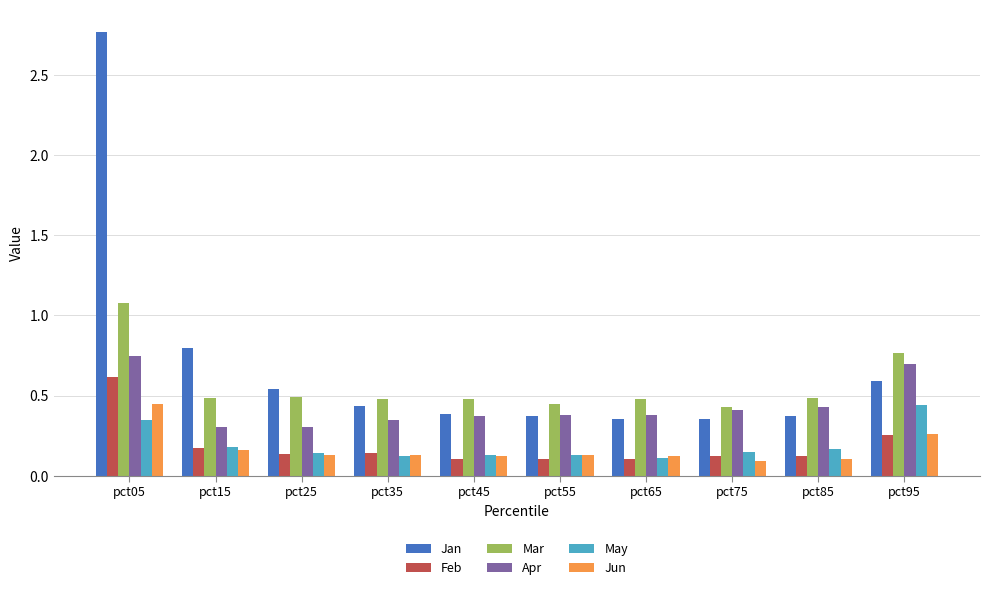

The May series shows 0.3 at pct05. True or false?

True